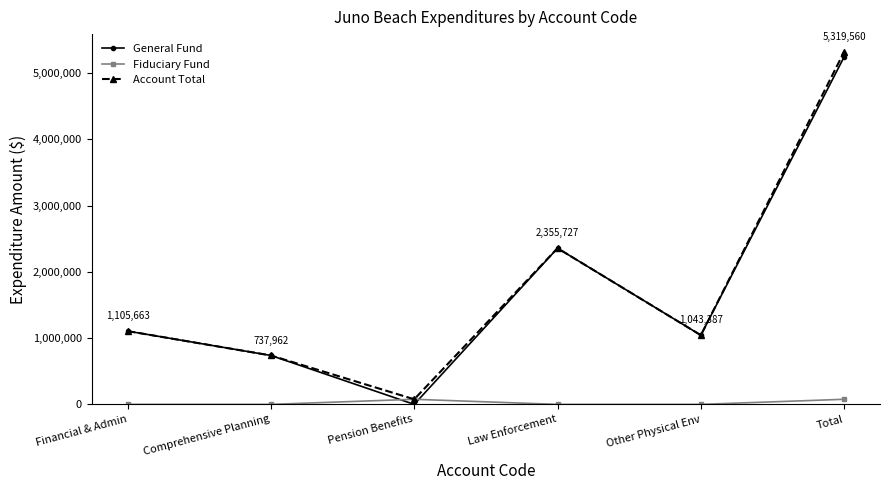

Count the number of categories in the chart.

6